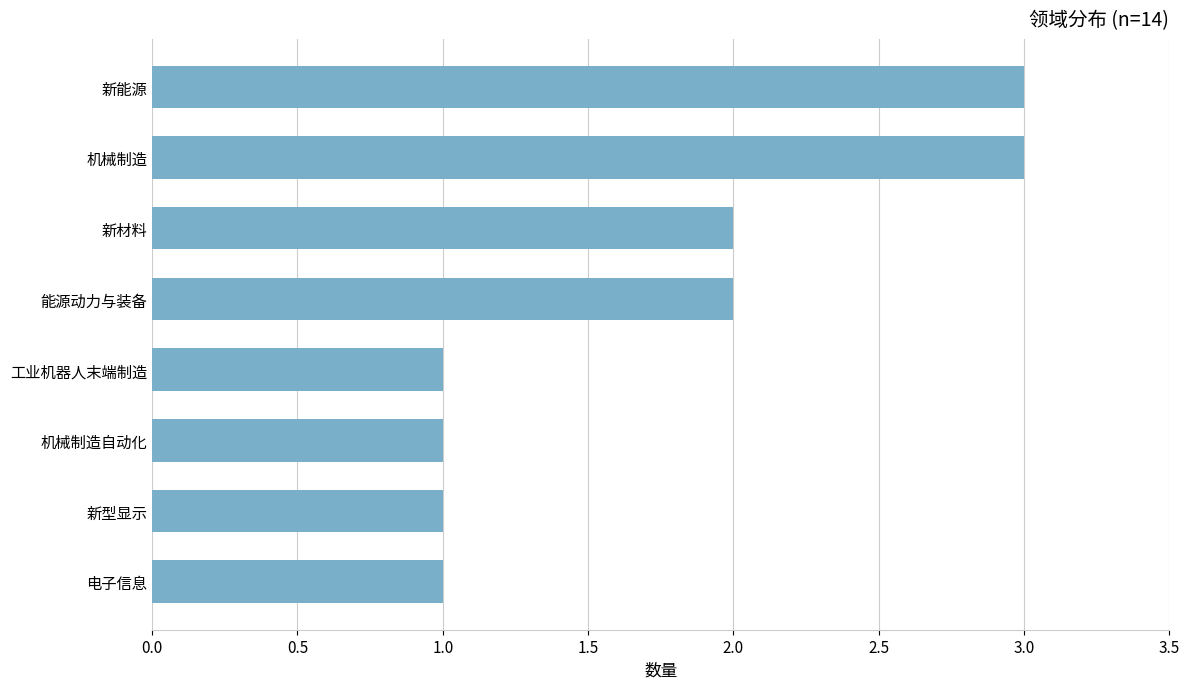

The chart shows a value of 1 at 电子信息. True or false?

True